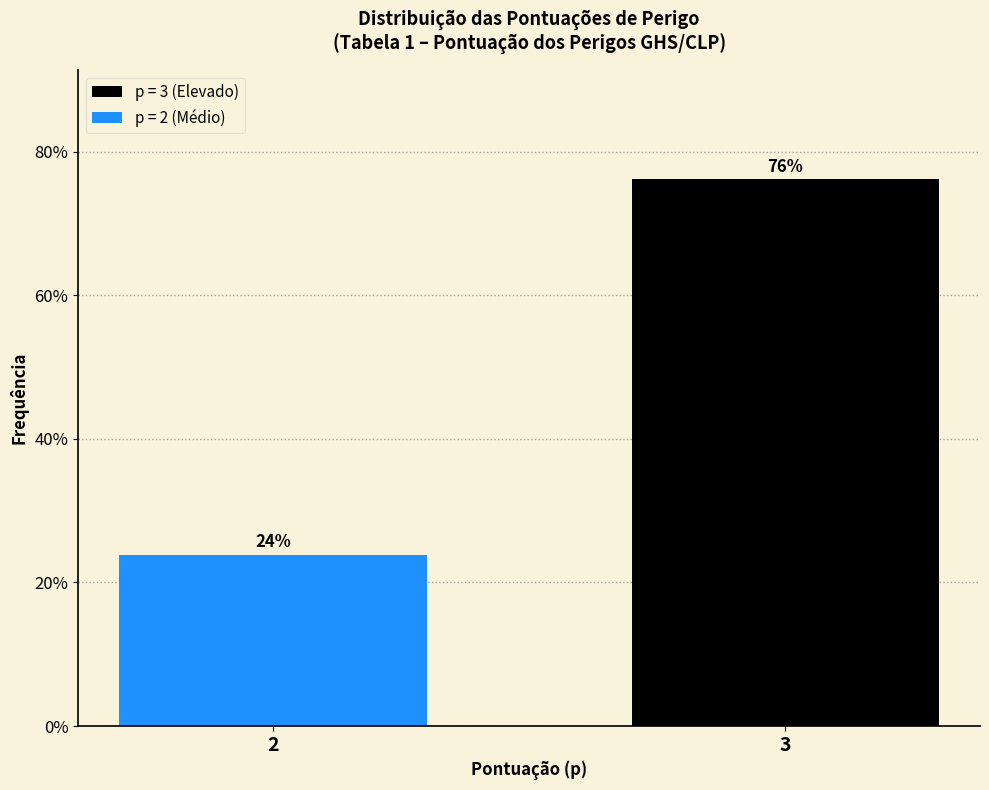

What is the sum of the values at 2 and 3?

100.0